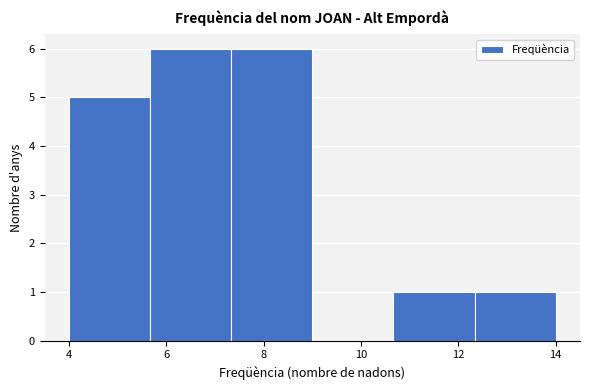

Reading left to right, list every bar in this chart as the range it spans on the x-axis followed by its height. Neither the bar edges nor the heights are printed on the chart, so give them approximately, as read against the axes.

4.0 to 5.6: 5
5.6 to 7.4: 6
7.4 to 9.0: 6
9.0 to 10.6: 0
10.6 to 12.4: 1
12.4 to 14.0: 1